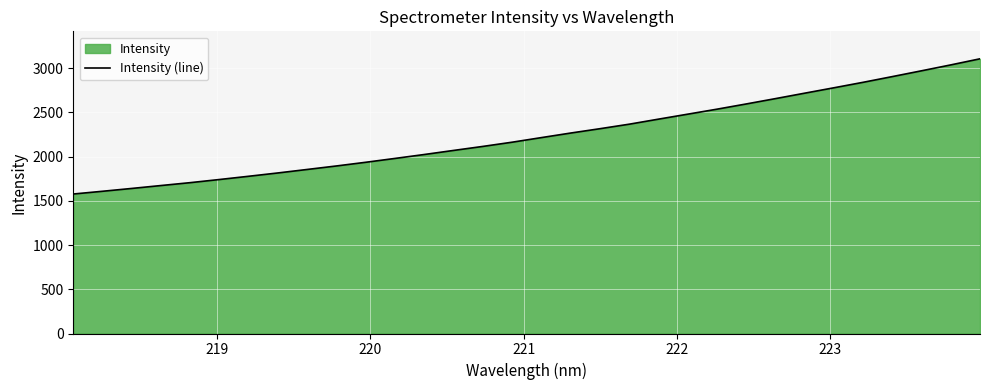

What is the difference between the maximum and minimum values?

1527.9